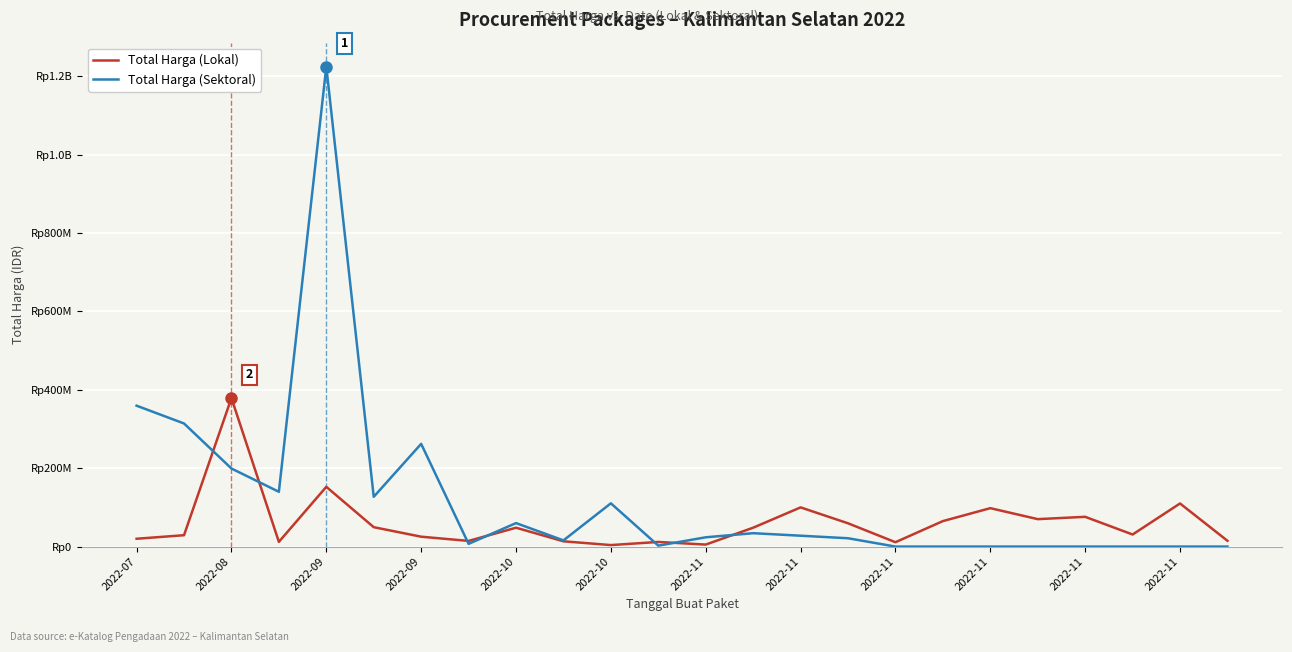

Which category has the lowest value in the Total Harga (Sektoral) series?

2022-11